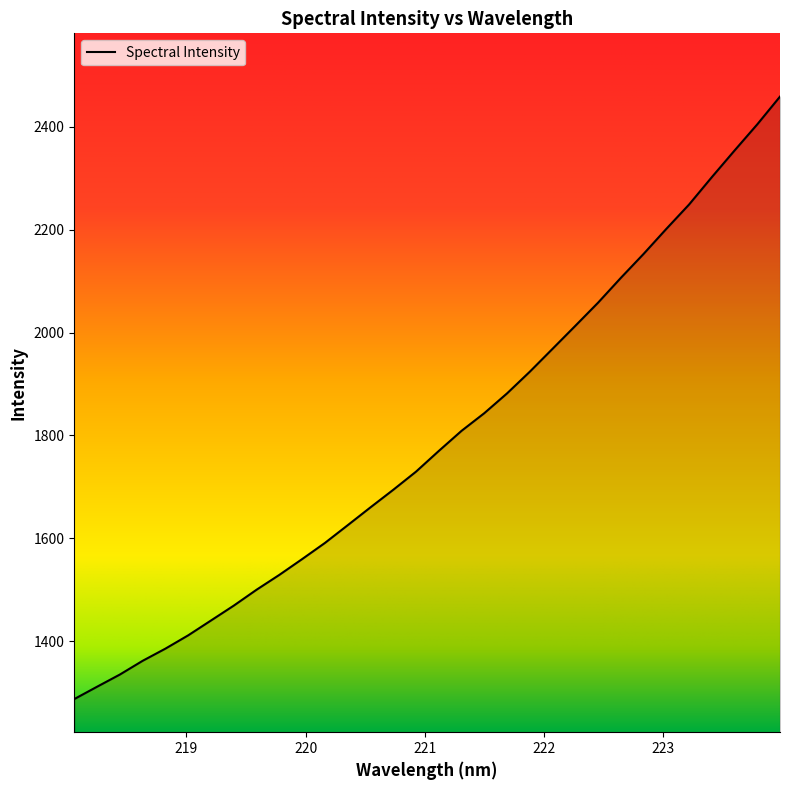

What is the smallest value displayed?

1287.8